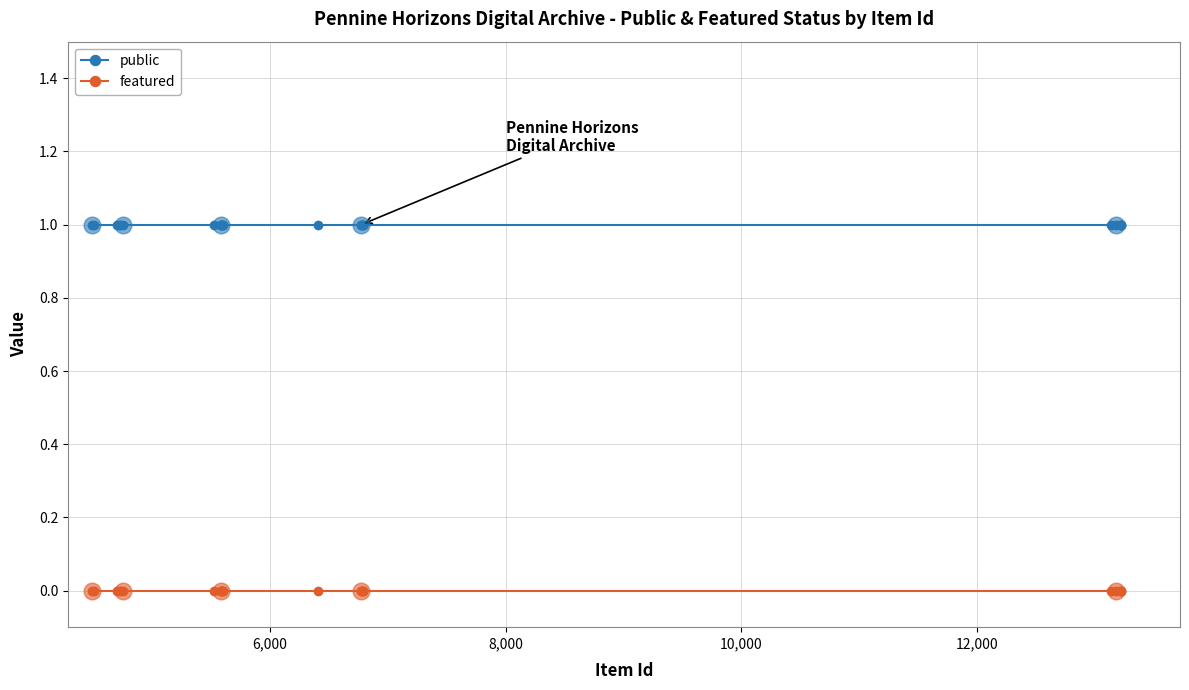

Which series has the largest total across all categories?

public